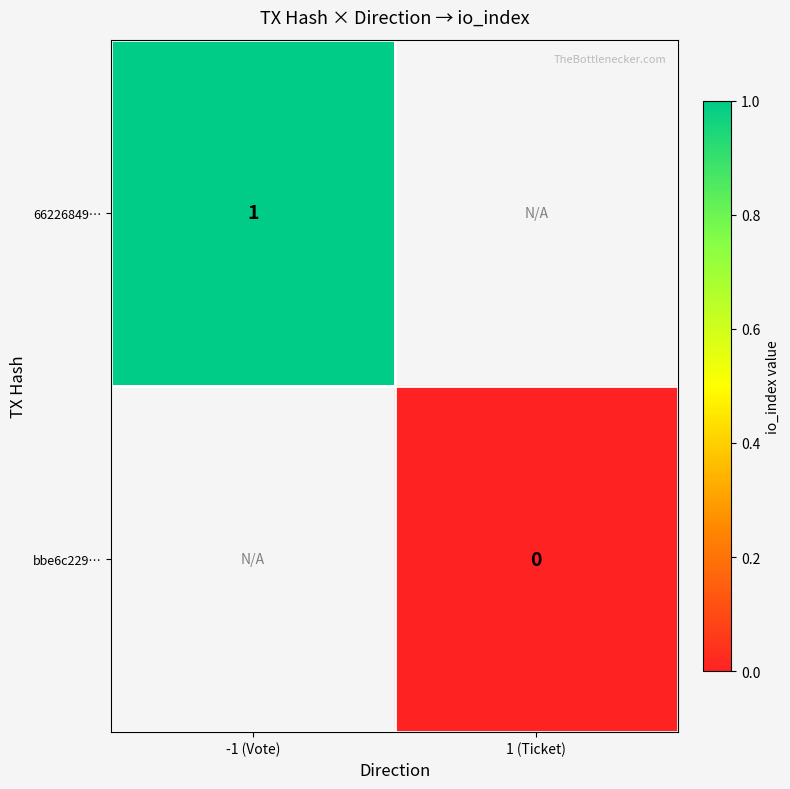

Which category has the lowest value across all series?

1 (Ticket)